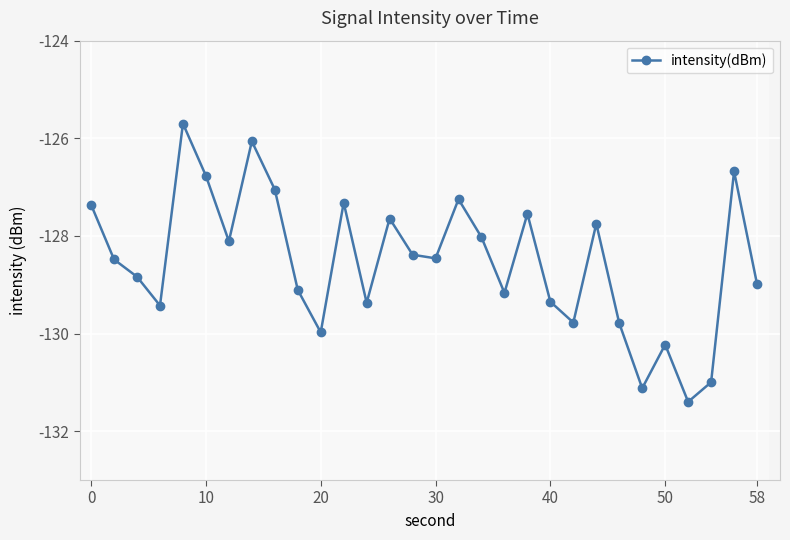

Does the chart display data point markers on the line(s)?

Yes